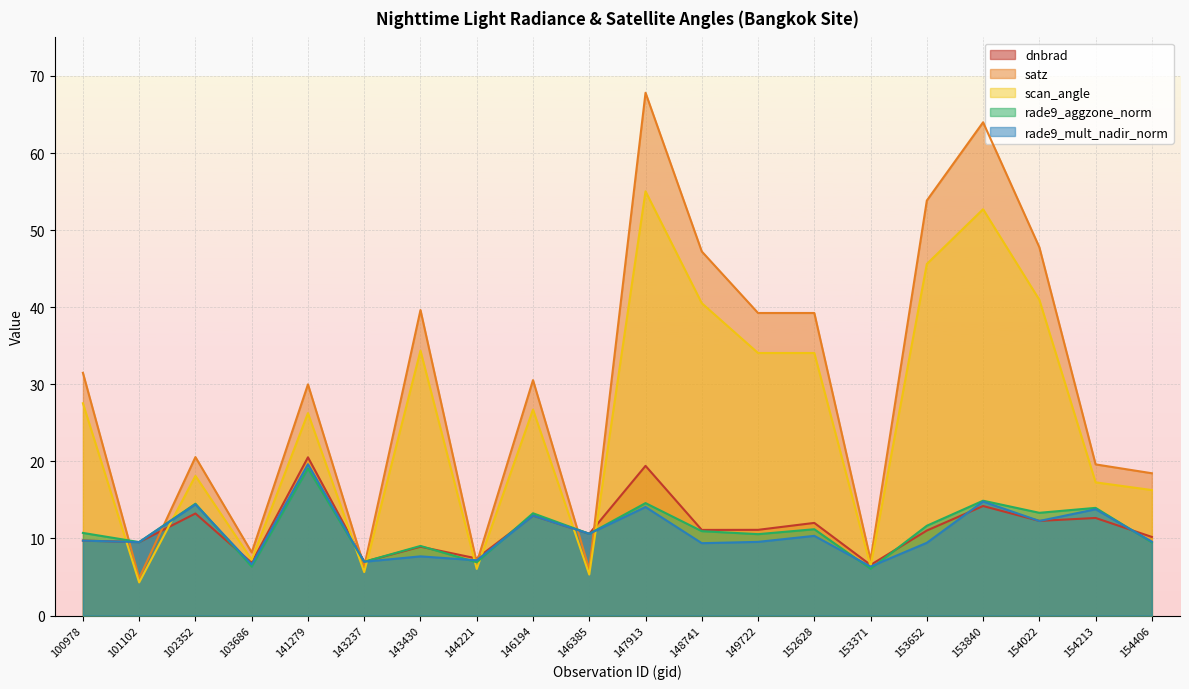

At 102352, list the series in order from smallest to largest.

dnbrad, rade9_mult_nadir_norm, rade9_aggzone_norm, scan_angle, satz